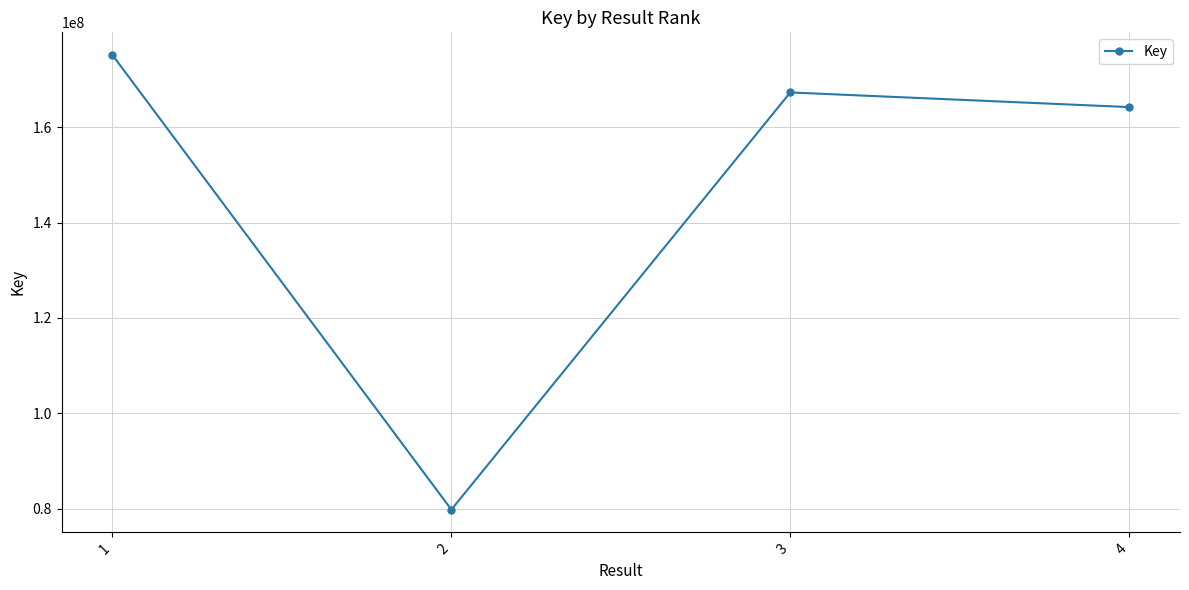

What is the change in value from 1 to 3?

-7846434